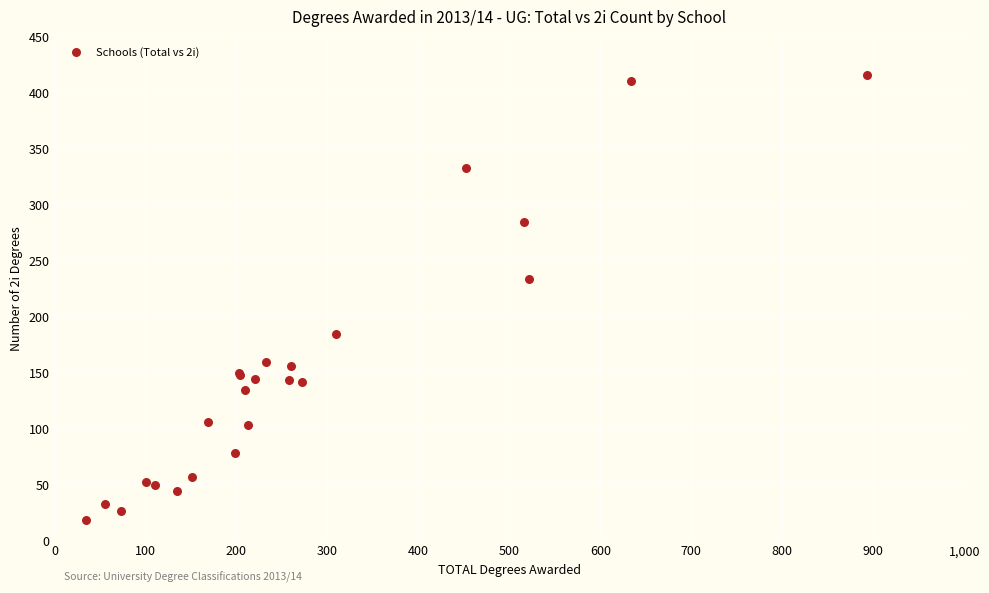

What Y value in the scatter plot is closest to 217?

233.0